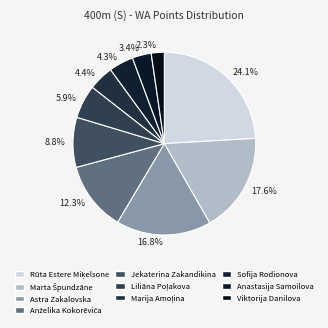

To the nearest percent, what is the average slice percentage?

10%